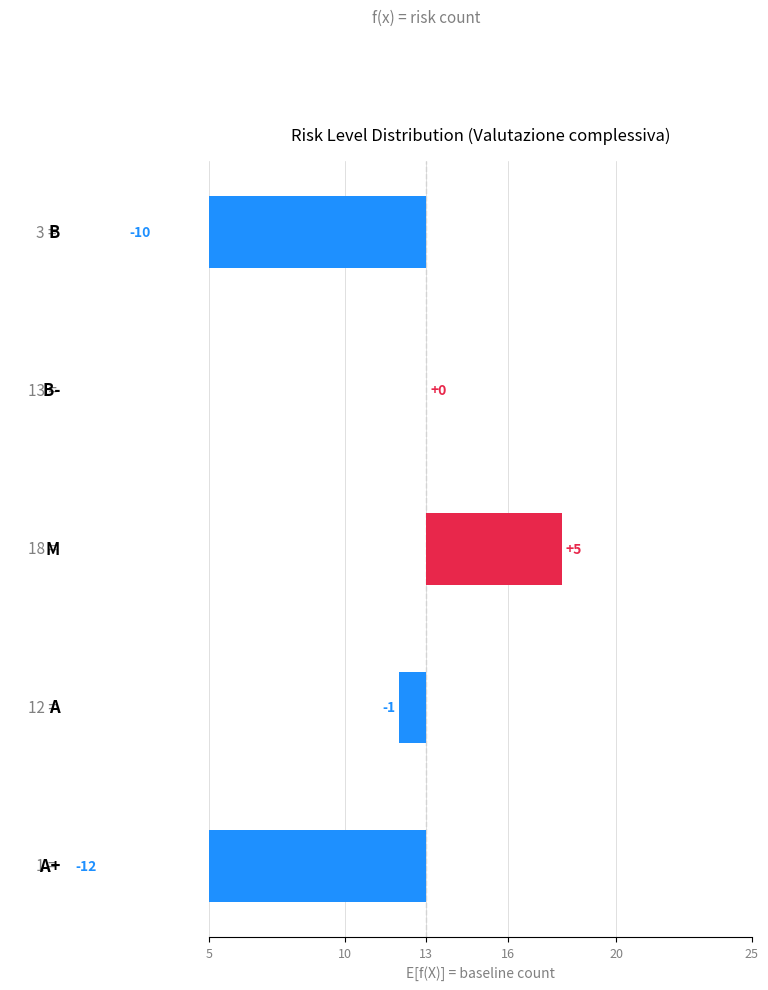

How many values are above zero?

1